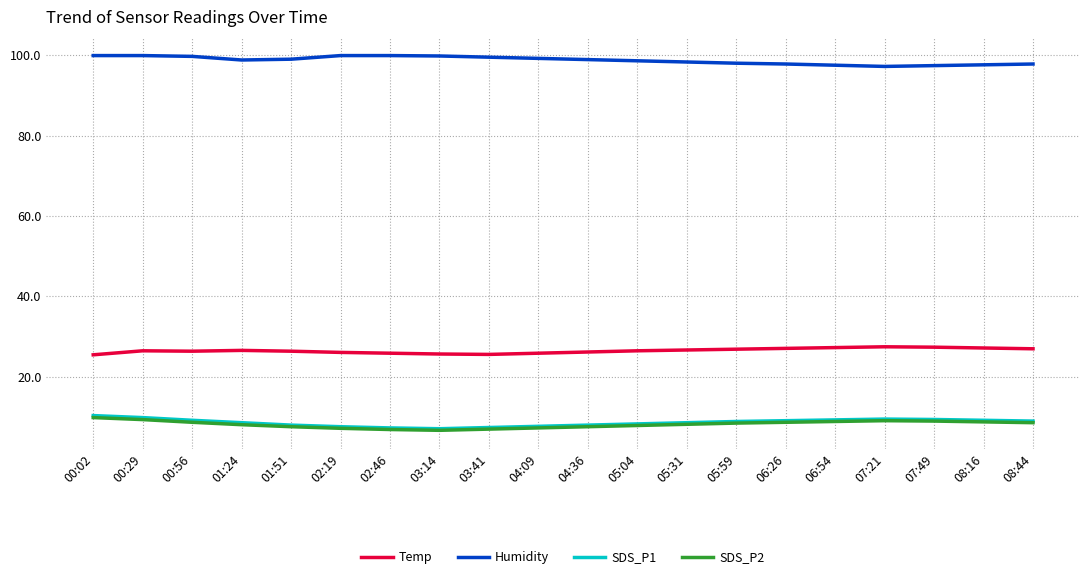

What is the spread (max minus min) of values at 01:51?

91.5